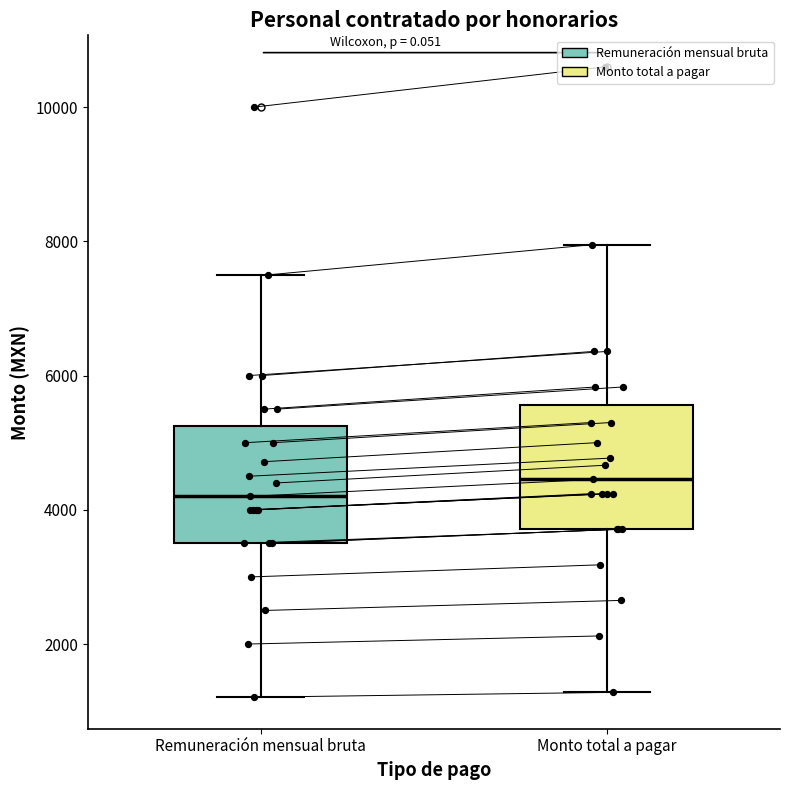

Reading left to right, read every box against the y-axis: the position of its median line, the range the box covers, and the ends of its whiskers. The values are not printed on the chart, so give them approximately, as read against the axis.

Remuneración mensual bruta: median 4200, box 3600 to 5200, whiskers 1200 to 7600
Monto total a pagar: median 4400, box 3800 to 5600, whiskers 1200 to 8000